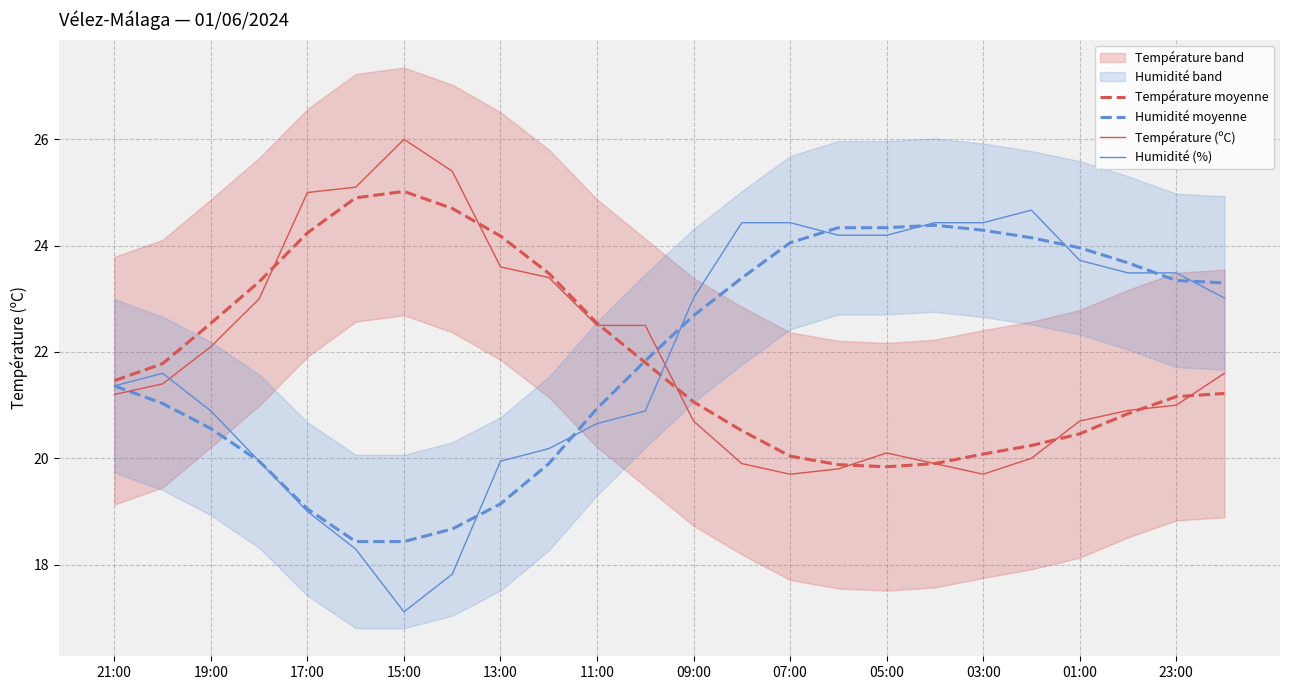

What is the minimum value for Humidité (%)?

17.1